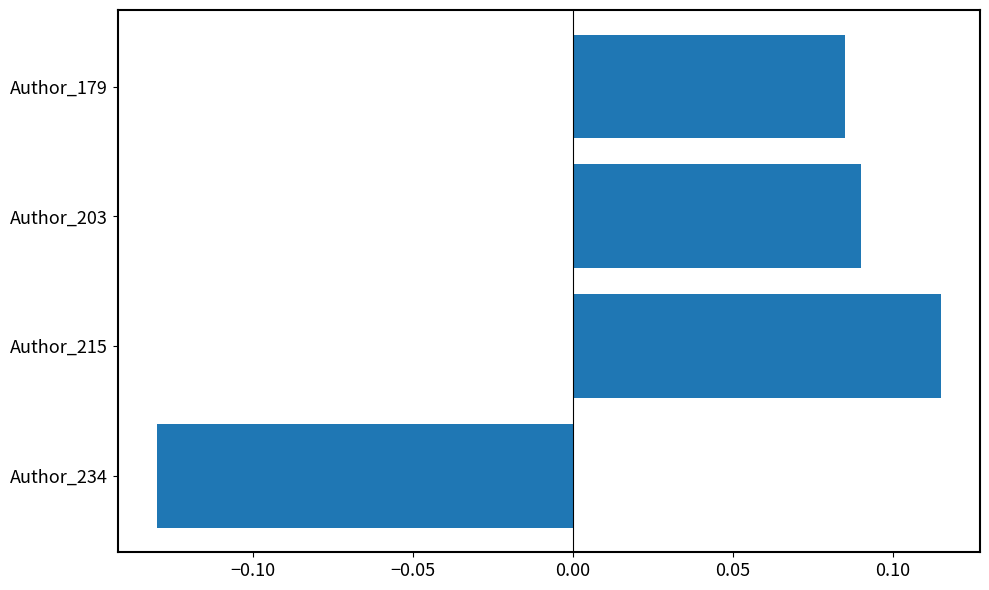

Is it true that the value at Author_234 is -0.0?

False